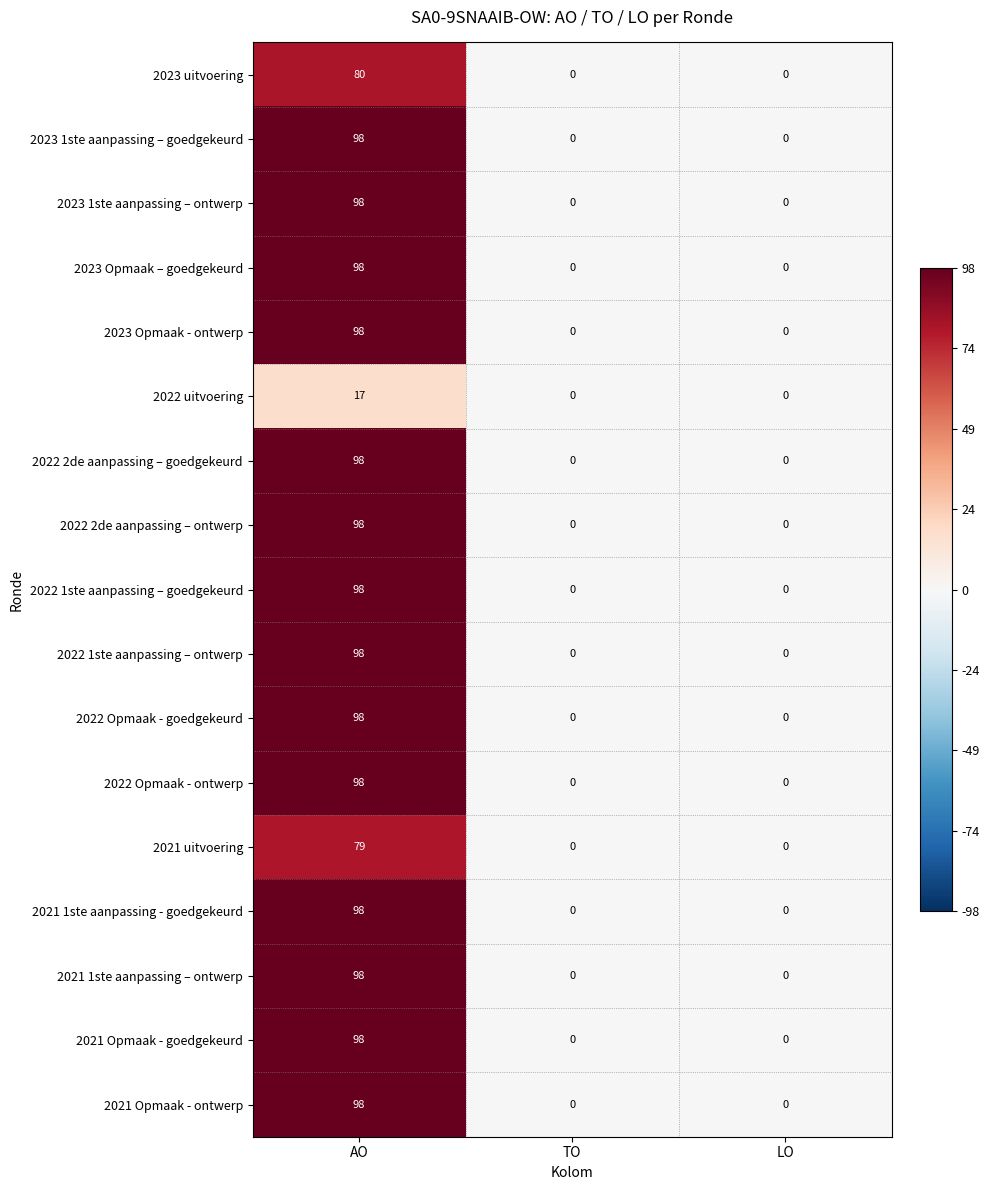

The 2023 Opmaak – goedgekeurd series shows 98 at AO. True or false?

True